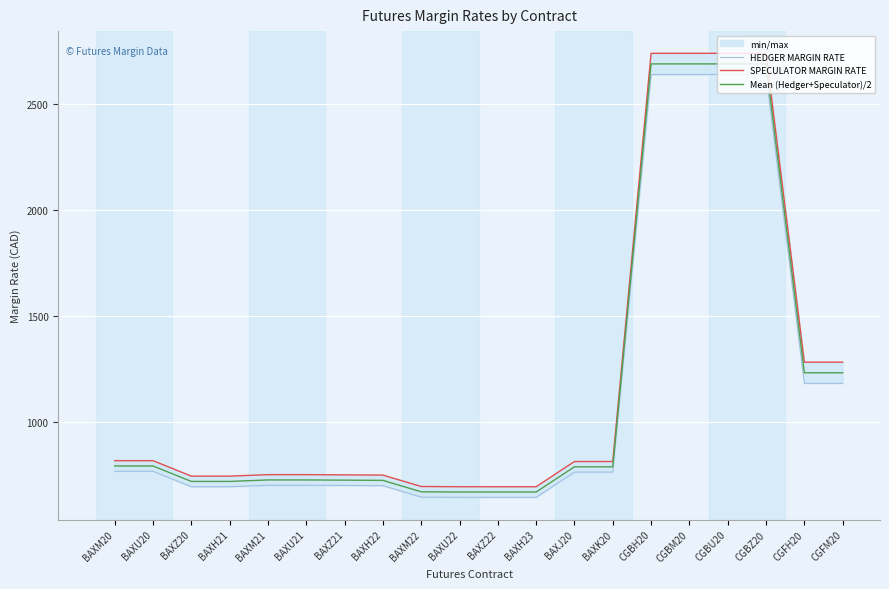

Reading right to left, transcribe all the data shown in this chart.

HEDGER MARGIN RATE: CGFM20=1183	CGFH20=1183	CGBZ20=2641	CGBU20=2641	CGBM20=2641	CGBH20=2641	BAXK20=764	BAXJ20=764	BAXH23=645	BAXZ22=645	BAXU22=645	BAXM22=646	BAXH22=700	BAXZ21=701	BAXU21=702	BAXM21=702	BAXH21=695	BAXZ20=695	BAXU20=768	BAXM20=768
SPECULATOR MARGIN RATE: CGFM20=1283	CGFH20=1283	CGBZ20=2741	CGBU20=2741	CGBM20=2741	CGBH20=2741	BAXK20=814	BAXJ20=814	BAXH23=695	BAXZ22=695	BAXU22=695	BAXM22=696	BAXH22=750	BAXZ21=751	BAXU21=752	BAXM21=752	BAXH21=745	BAXZ20=745	BAXU20=818	BAXM20=818
Mean (Hedger+Speculator)/2: CGFM20=1233	CGFH20=1233	CGBZ20=2691	CGBU20=2691	CGBM20=2691	CGBH20=2691	BAXK20=789	BAXJ20=789	BAXH23=670	BAXZ22=670	BAXU22=670	BAXM22=671	BAXH22=725	BAXZ21=726	BAXU21=727	BAXM21=727	BAXH21=720	BAXZ20=720	BAXU20=793	BAXM20=793